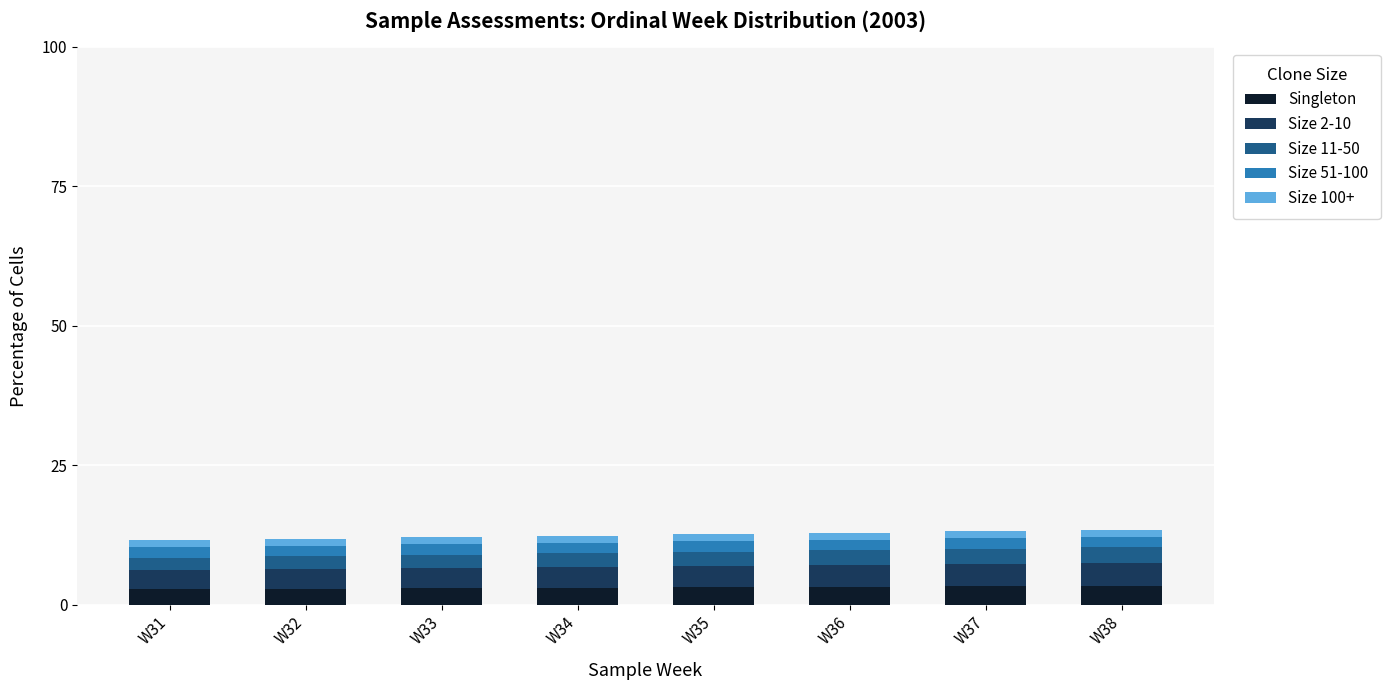

What is the maximum value for Singleton?

3.4